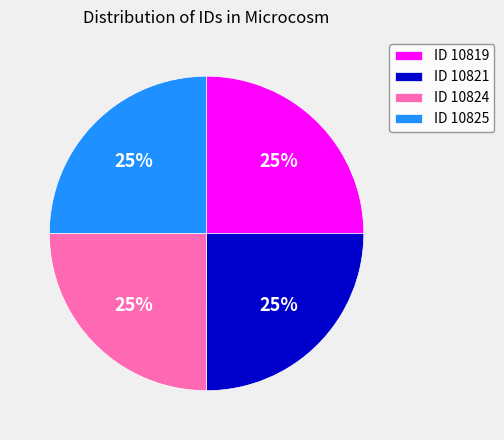

True or false: ID 10819 accounts for 12% of the total.

False